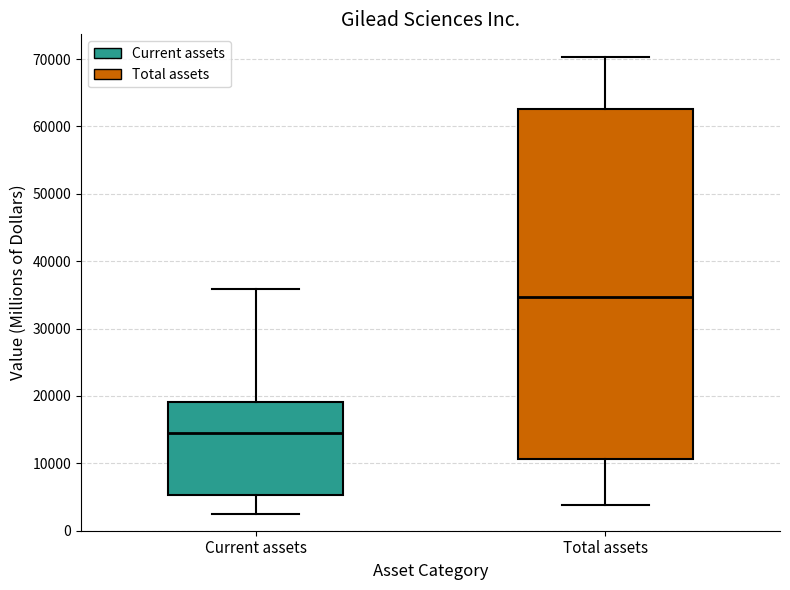

Which box has the highest median line?

Total assets